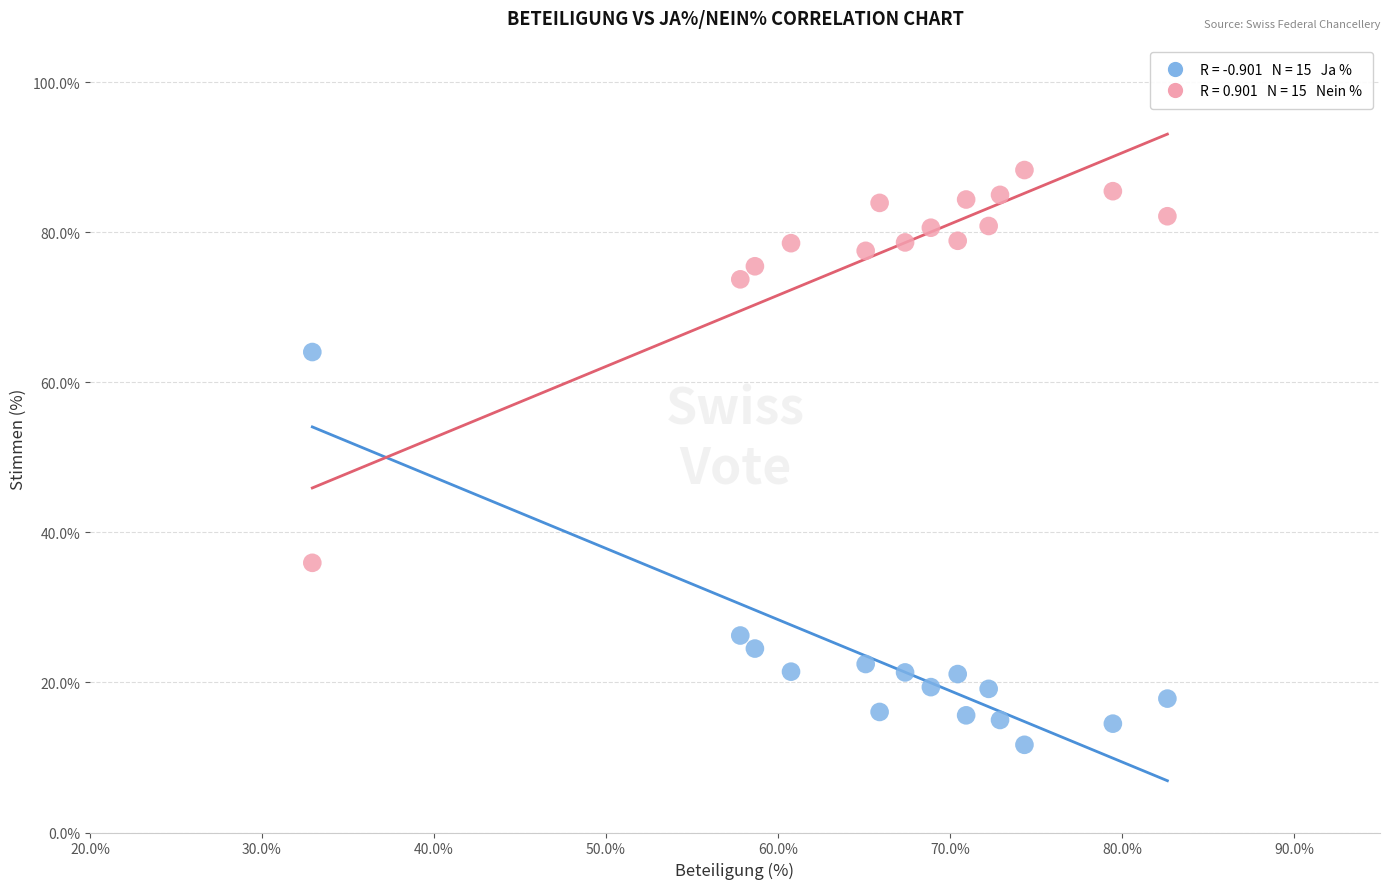

Across all data points, what is the range of Y values (max minus min)?

76.6